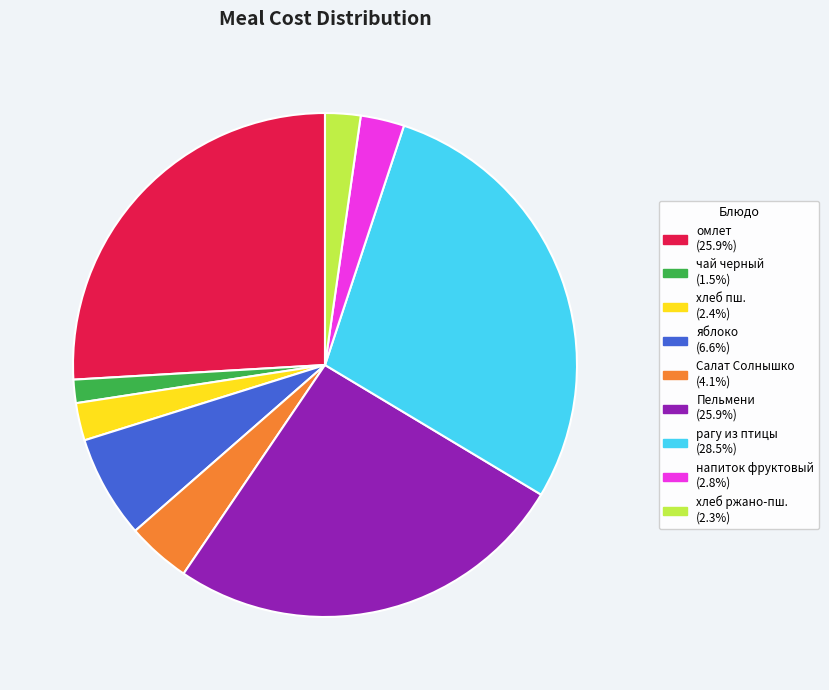

Is there any slice that represents more than half of the pie?

No